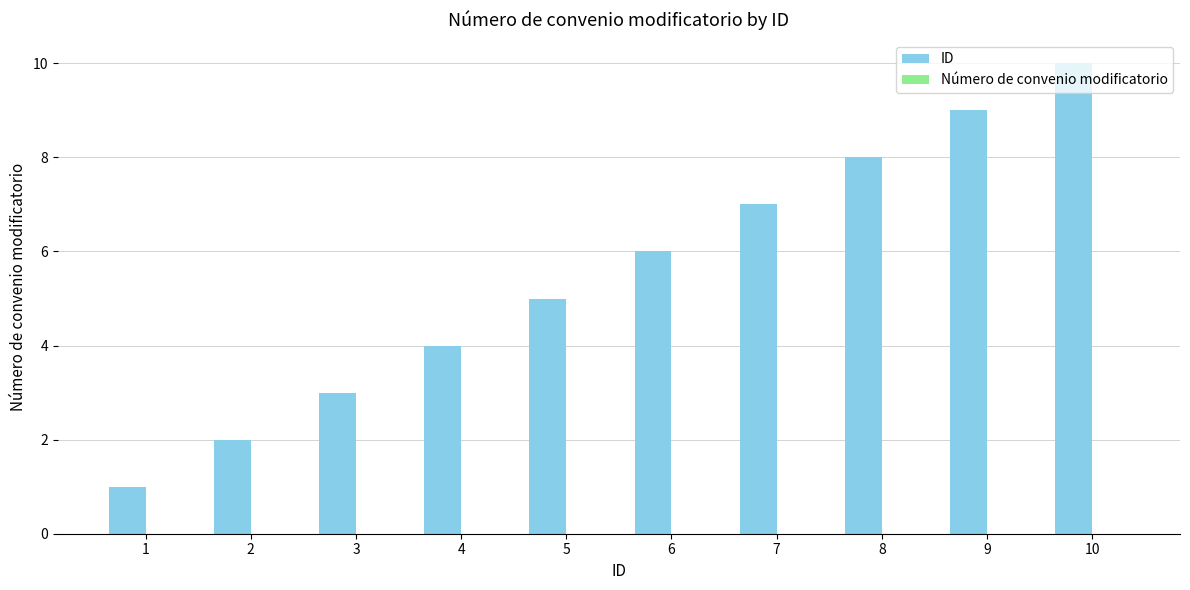

The value at 7 is 4. True or false?

False